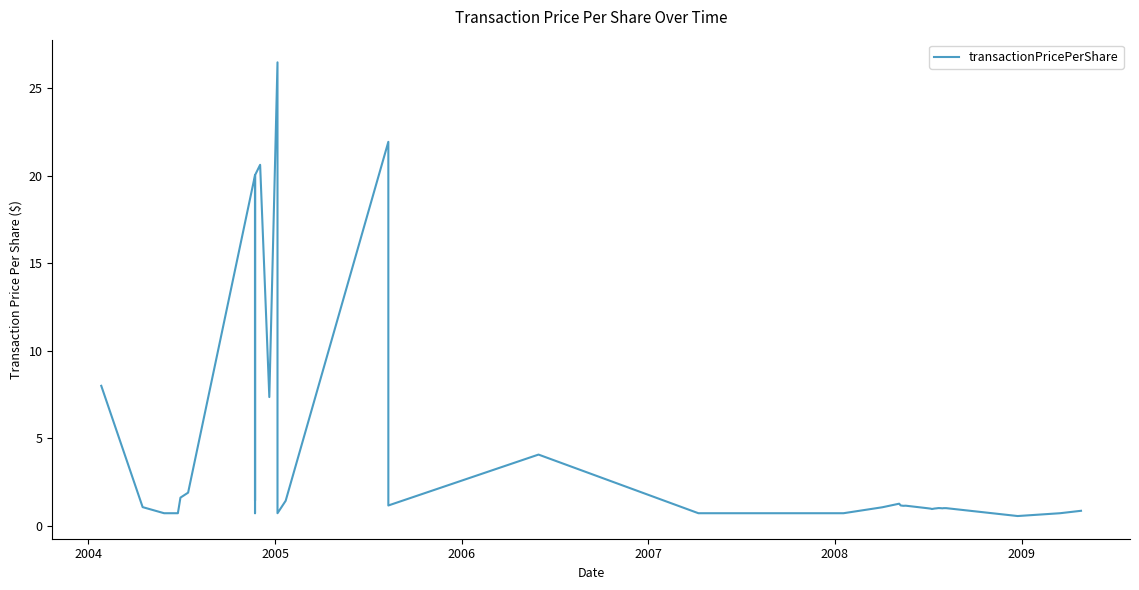

How many interior local valleys (lower than both neighbors) does the data have?

9